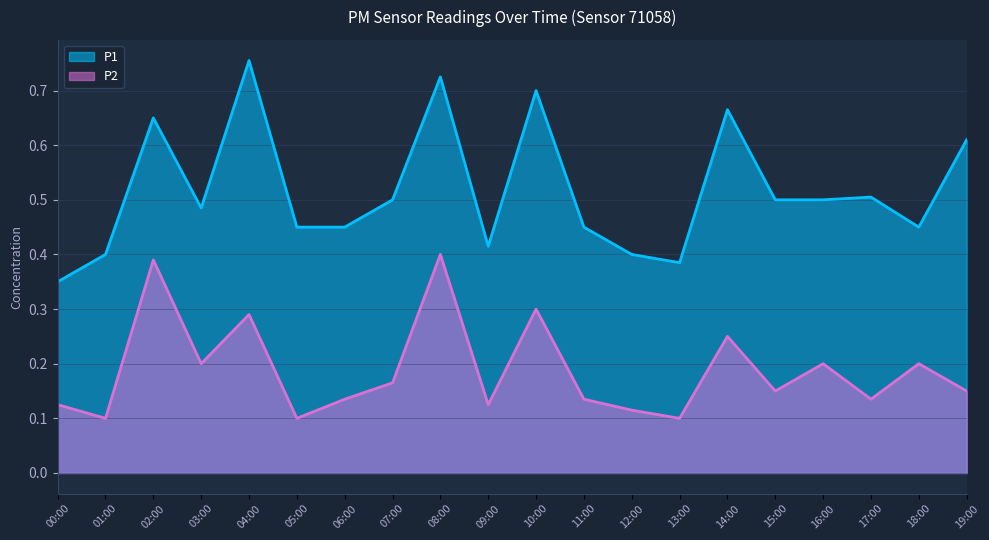

Which series changed the most between 05:00 and 14:00?

P1